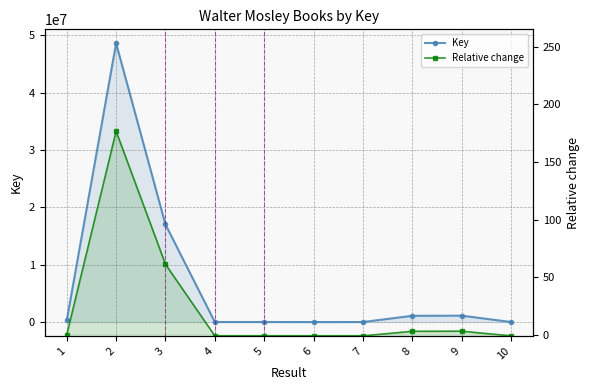

True or false: Key and Relative change intersect in this chart.

False